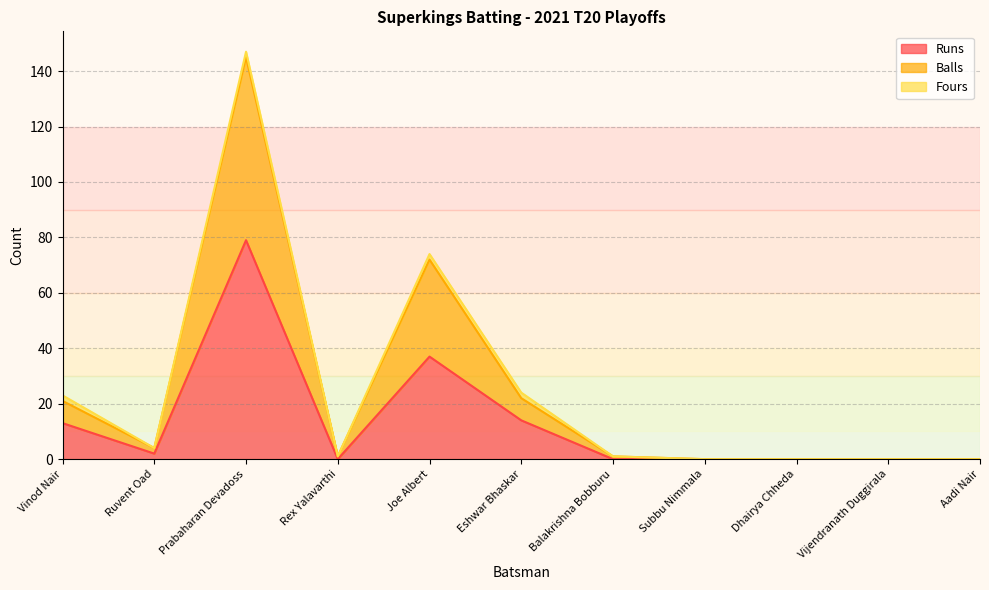

What is the total value across all series at Ruvent Oad?

4